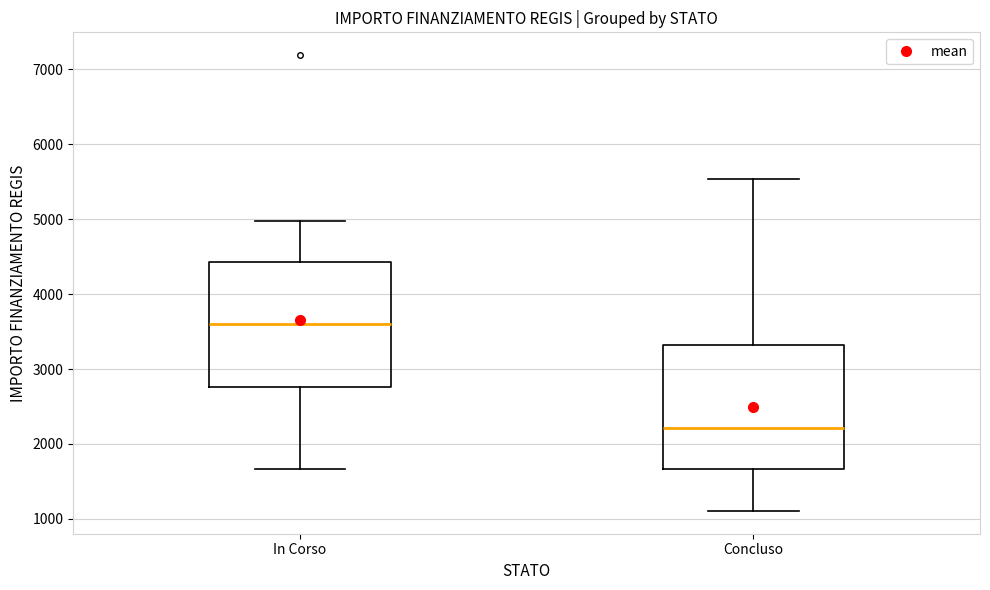

Where does the lower whisker of the box for In Corso end on the y-axis? The values are not printed on the chart, so give them approximately, as read against the axis.

1700